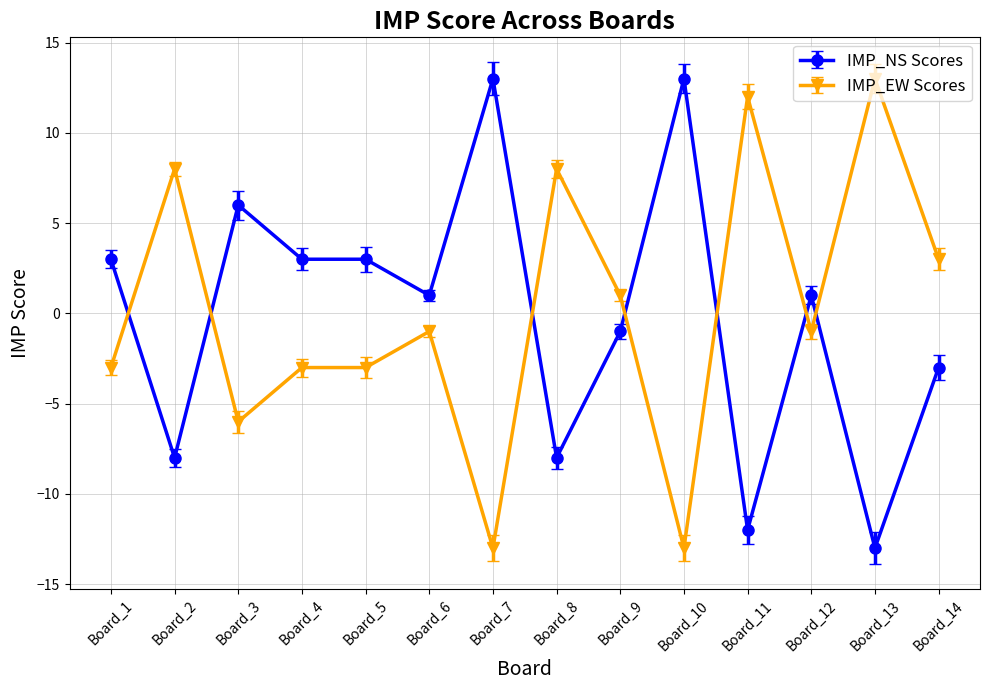

At which category does IMP_EW Scores reach its first local peak?

Board_2